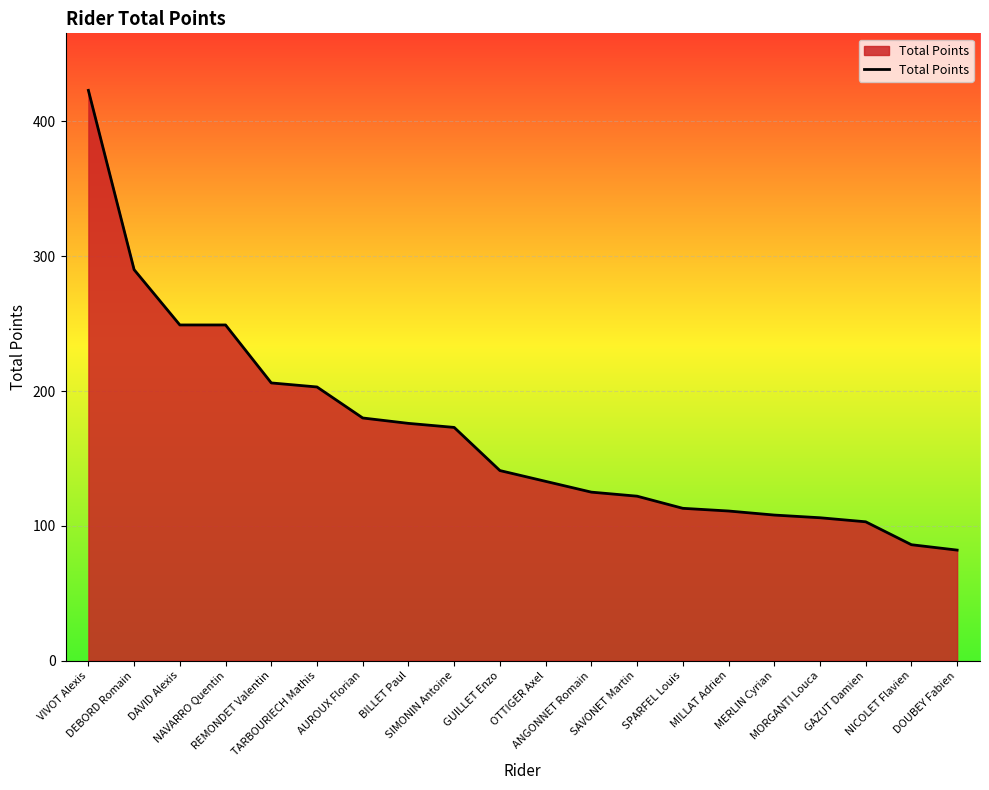

How many series are shown in this chart?

1